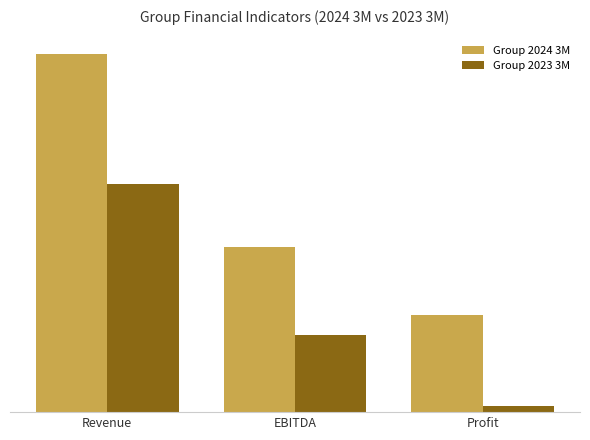

What position from the right is EBITDA?

2